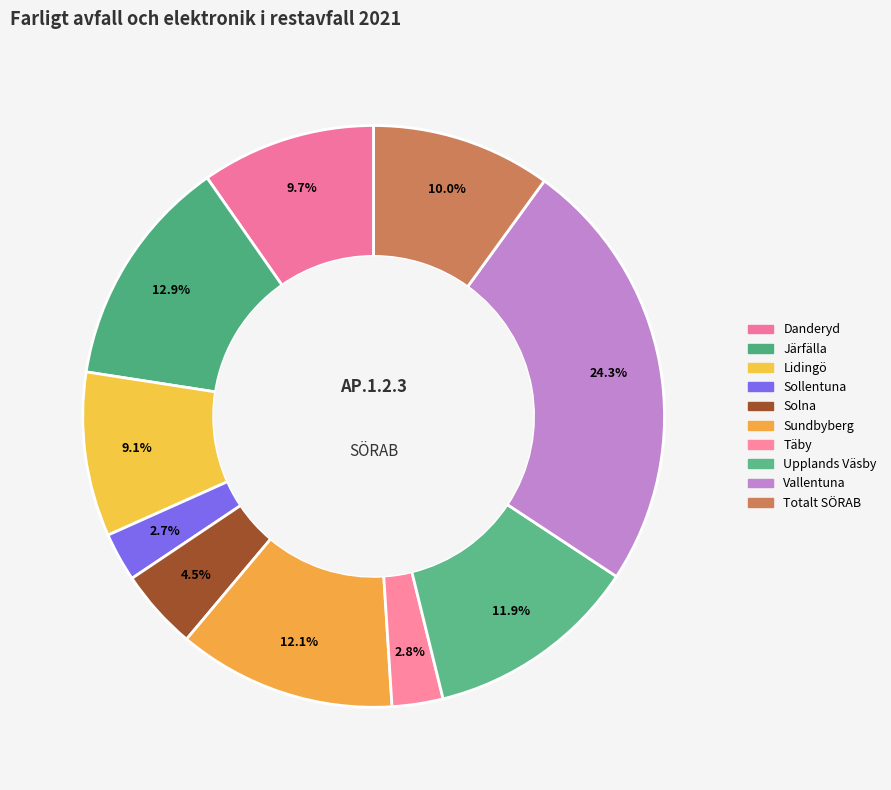

To the nearest percent, what is the average slice percentage?

10%